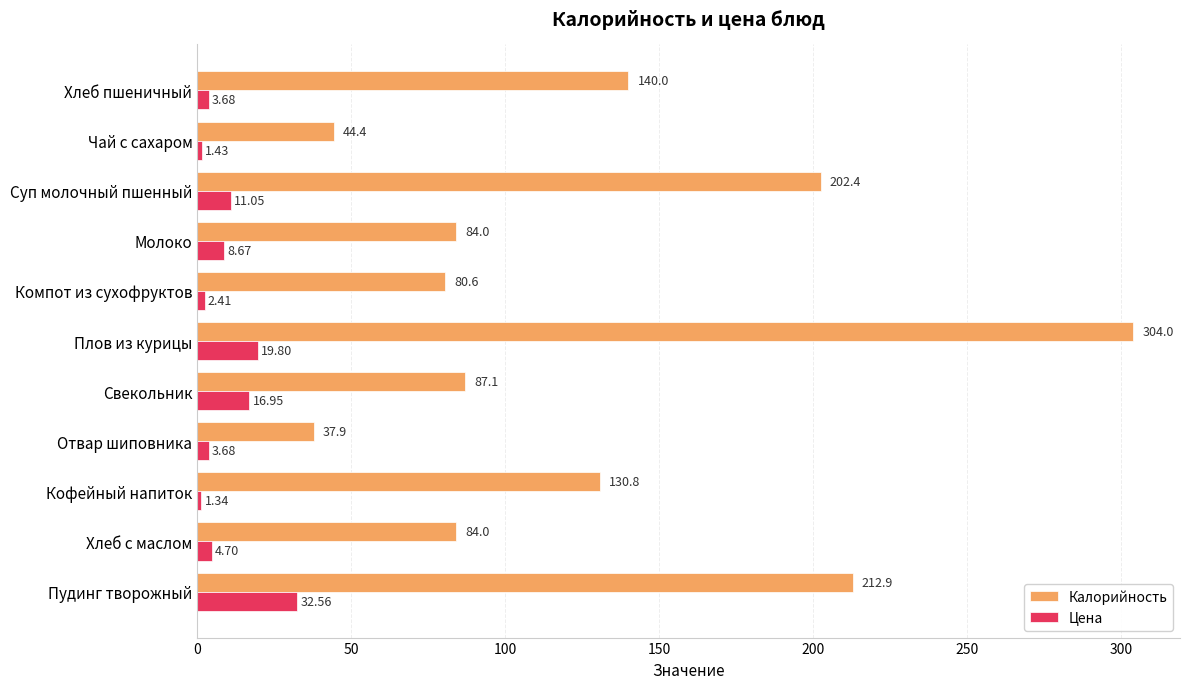

Which category has the lowest value across all series?

Кофейный напиток